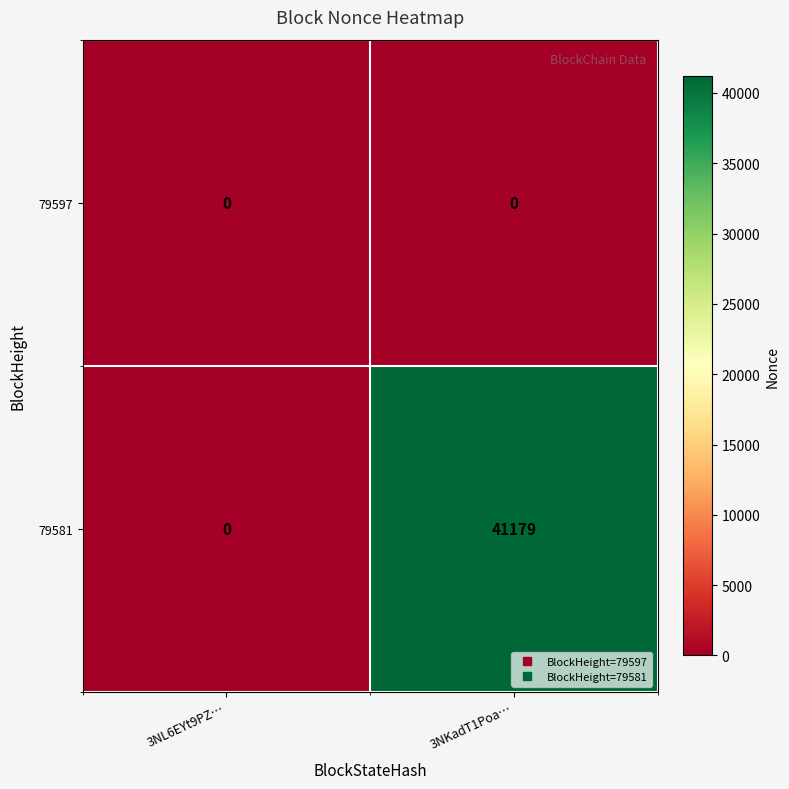

Rank the series by their average value, from highest to lowest.

79581, 79597